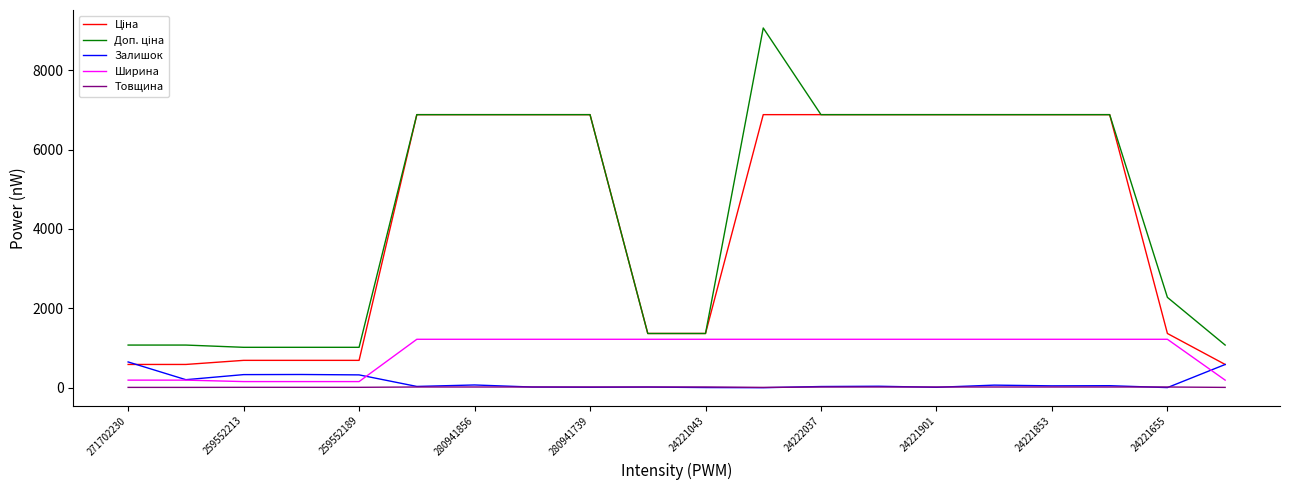

What is the greatest value displayed?

9062.9